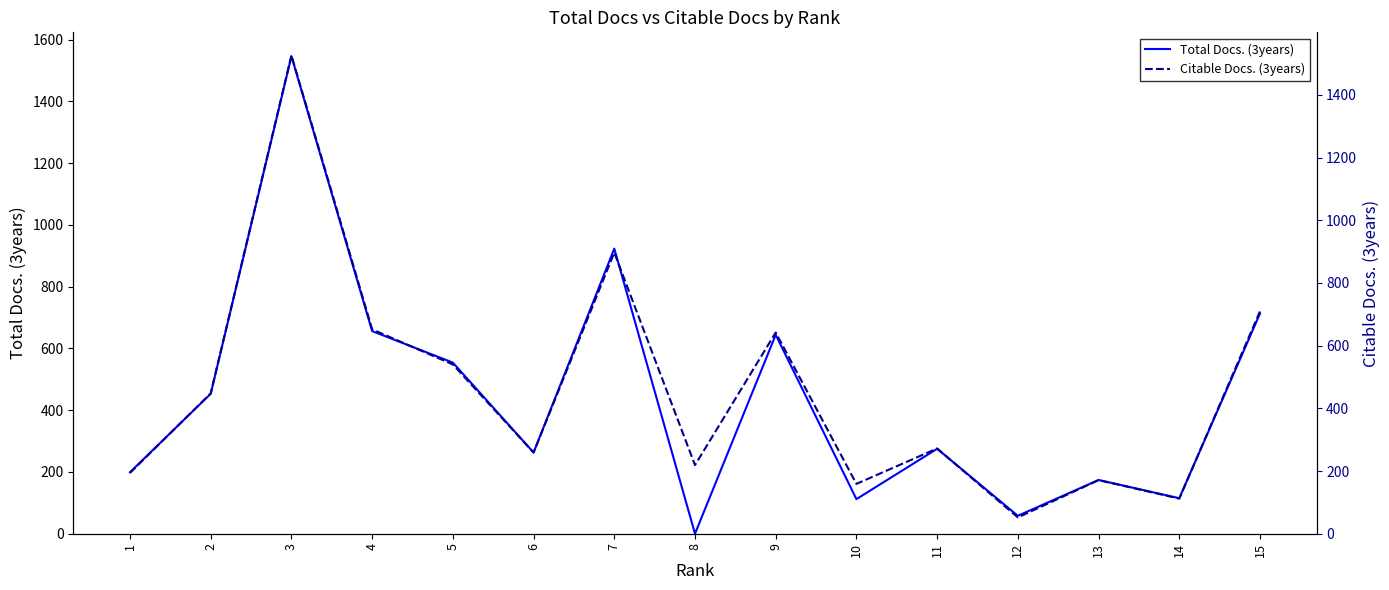

Reading left to right, what are all the values shown in this chart?

Total Docs. (3years): 1=199	2=453	3=1546	4=656	5=554	6=263	7=923	8=0	9=644	10=112	11=275	12=58	13=174	14=115	15=713
Citable Docs. (3years): 1=194	2=448	3=1526	4=652	5=540	6=259	7=897	8=219	9=642	10=159	11=272	12=52	13=171	14=112	15=710